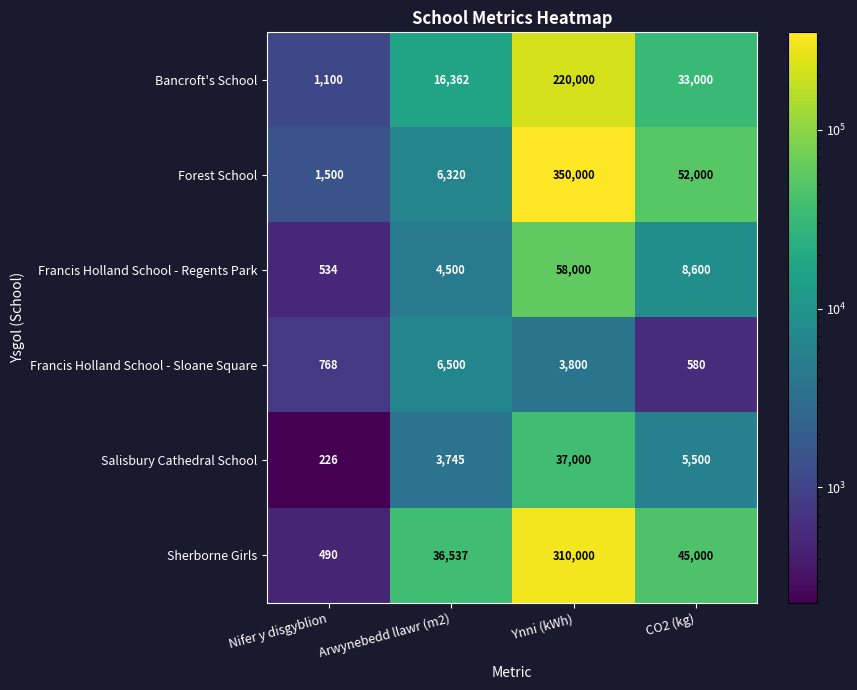

Between Ynni (kWh) and CO2 (kg), which series saw the biggest shift?

Forest School